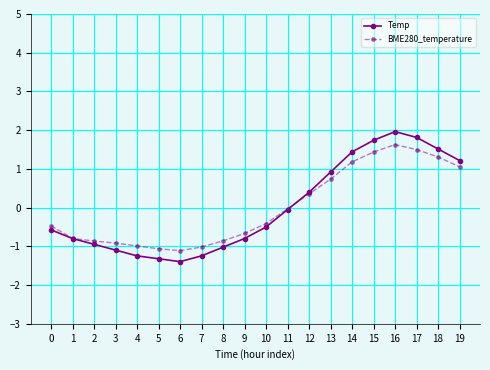

What is the difference between the second highest and minimum values in the Temp series?

3.2